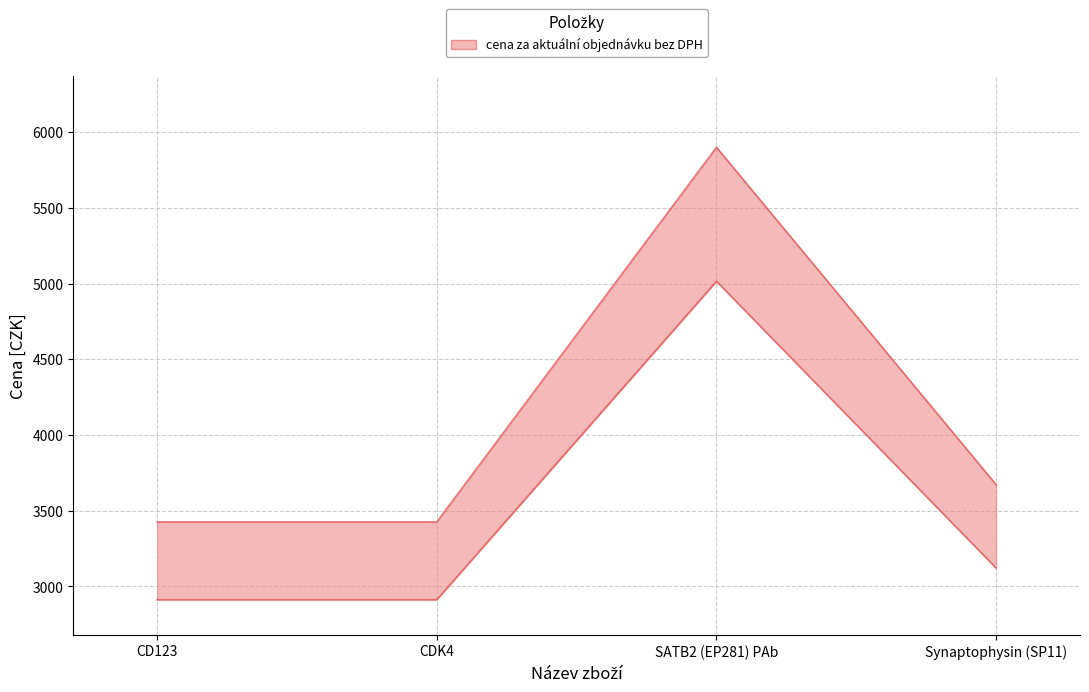

True or false: očekávaný finanční objem do konce roku bez DPH and cena za aktuální objednávku bez DPH intersect in this chart.

False